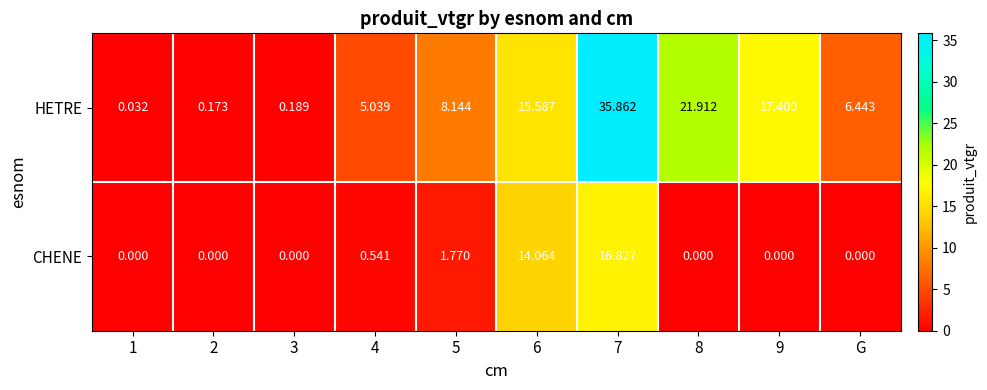

Rank the series at 4 from lowest to highest value.

CHENE, HETRE